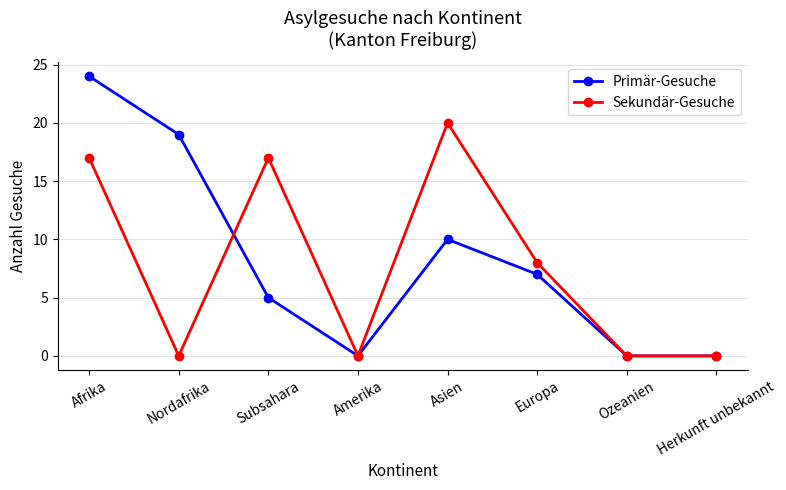

Count the Primär-Gesuche values in the range 0 to 19.

7